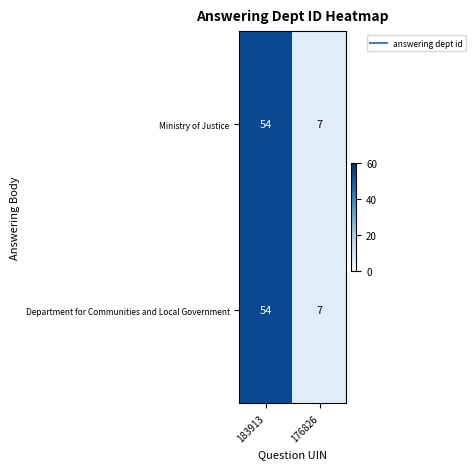

What is the approximate value of Ministry of Justice at 183913?

54